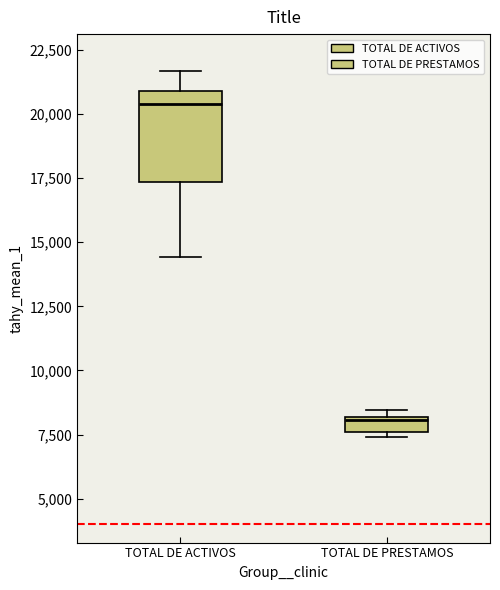

Where is the lower edge of the box for TOTAL DE PRESTAMOS on the y-axis? The values are not printed on the chart, so give them approximately, as read against the axis.

7500